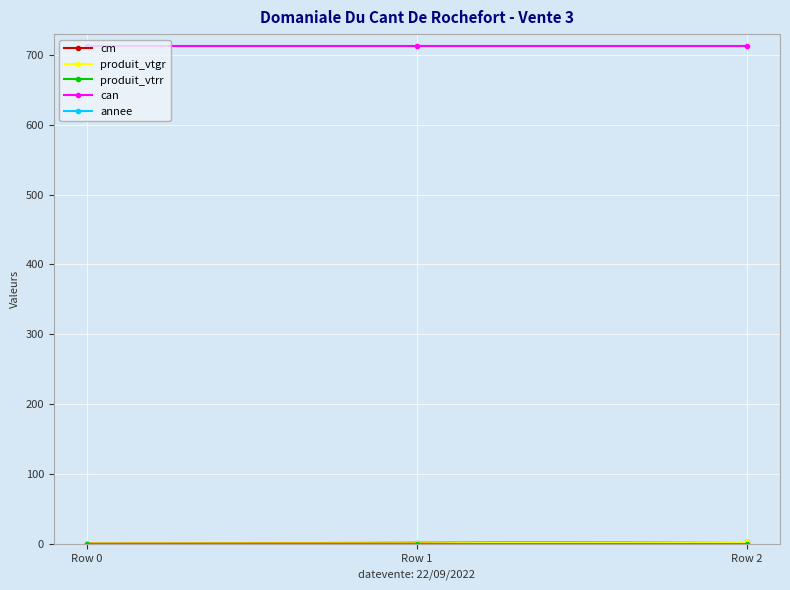

What is the greatest value displayed?

2022.0